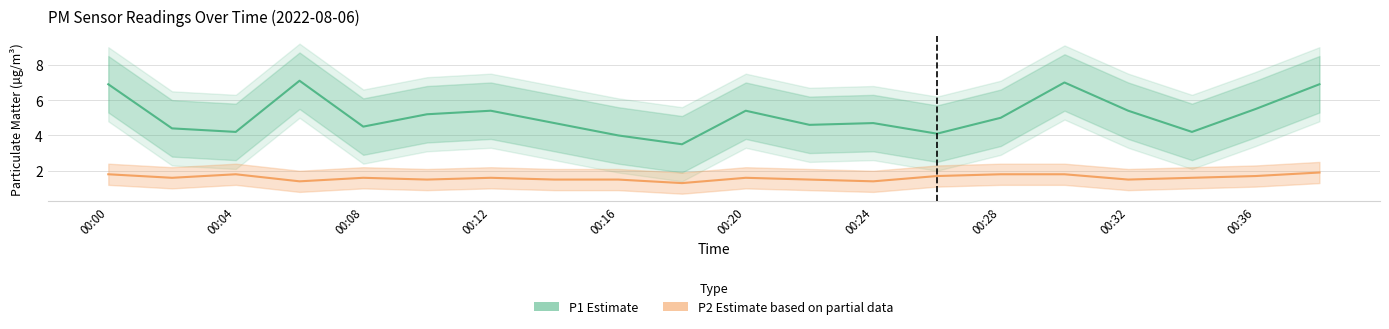

What are all the series names shown in the legend?

P1 (Estimate), P2 (Estimate based on partial data)